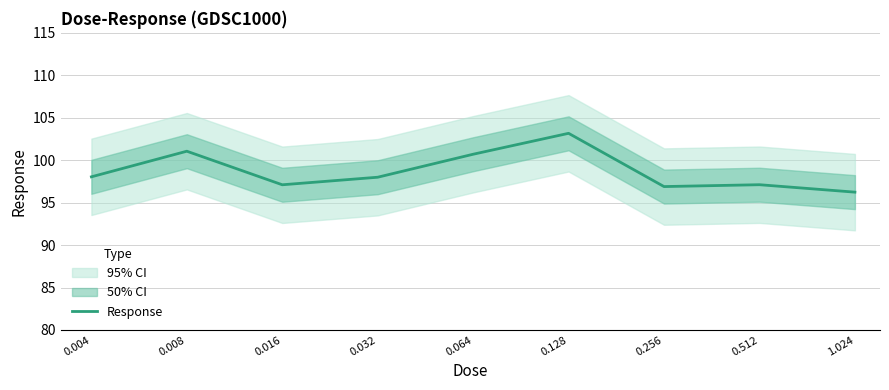

Reading left to right, list all the values displayed in this chart.

98.0	101.1	97.1	98.0	100.7	103.2	96.9	97.1	96.2